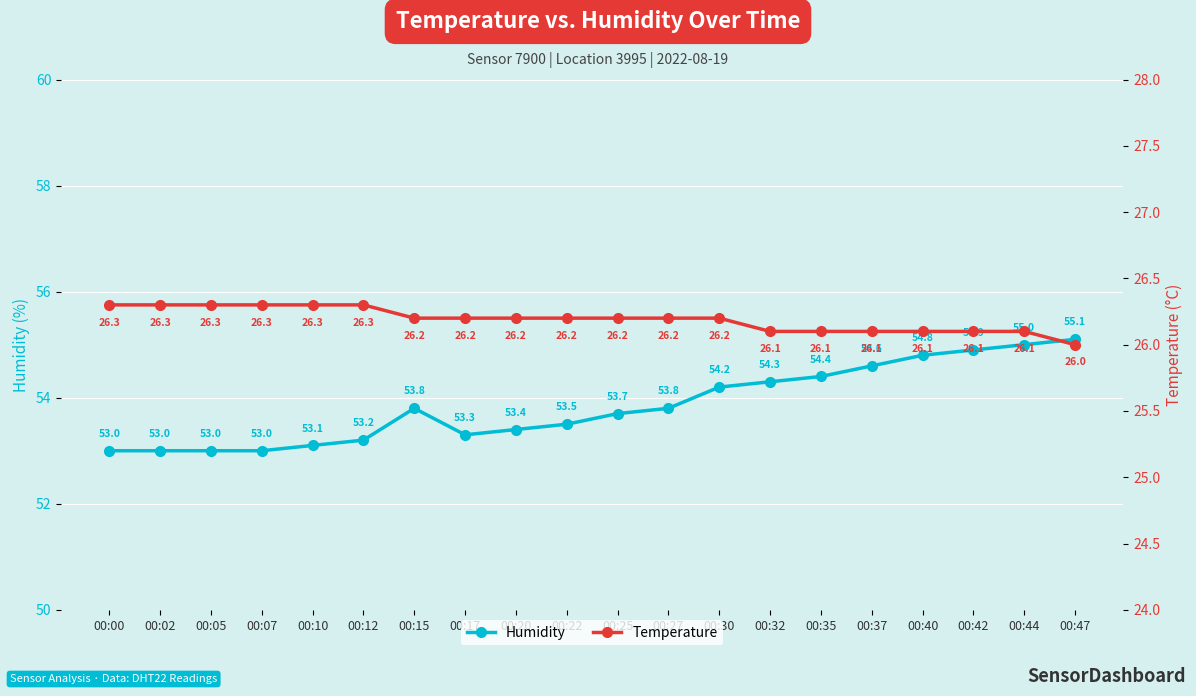

At how many categories does at least one series exceed 39?

20